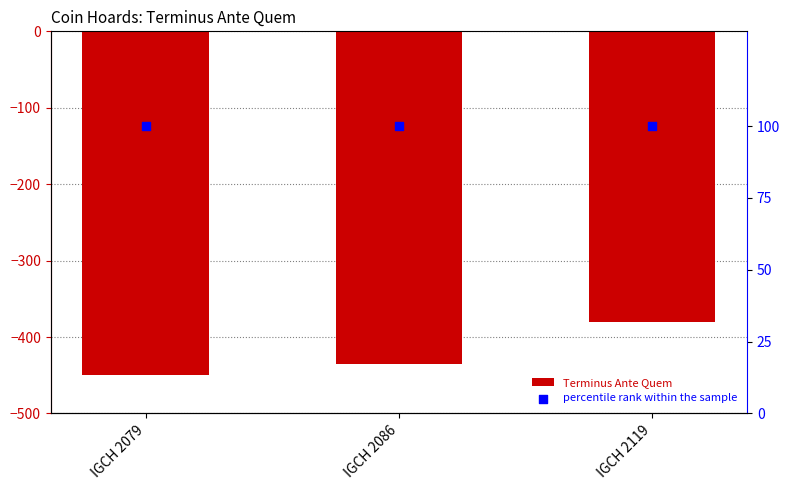

What are all the series names shown in the legend?

Terminus Ante Quem, percentile rank within the sample